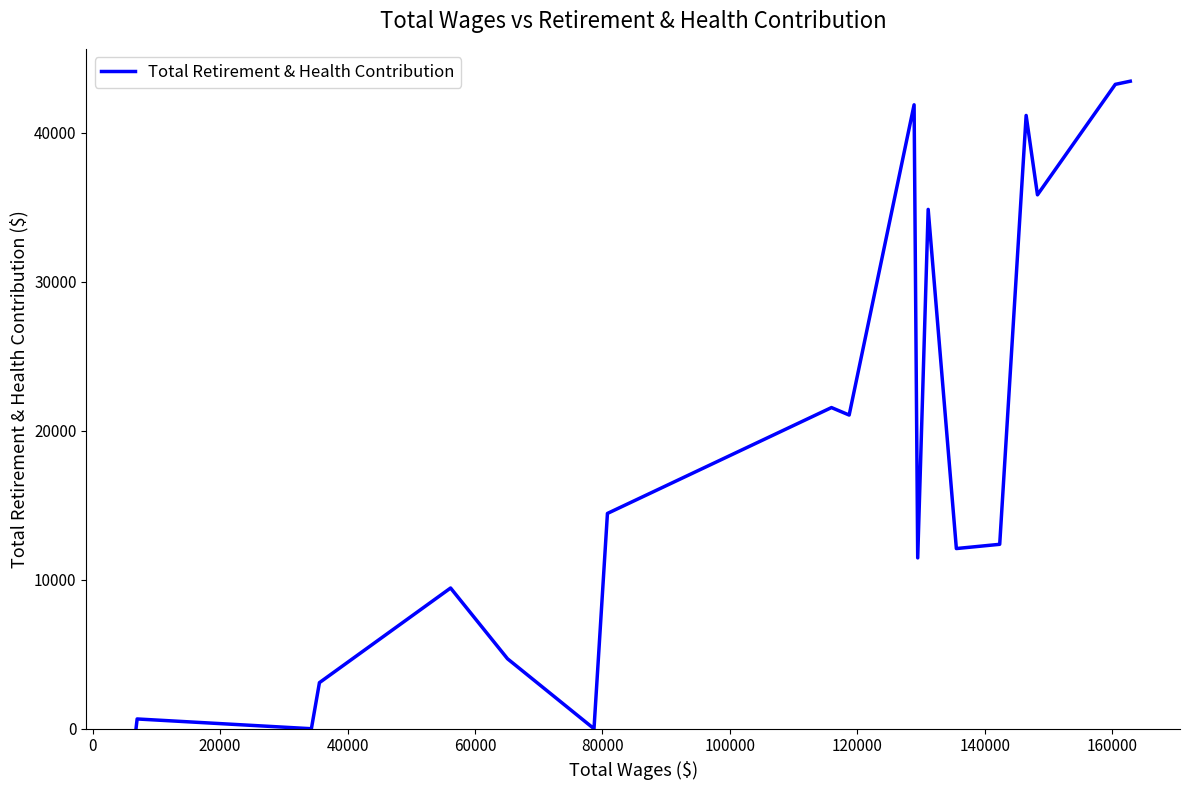

What is the maximum value shown in the chart?

43470